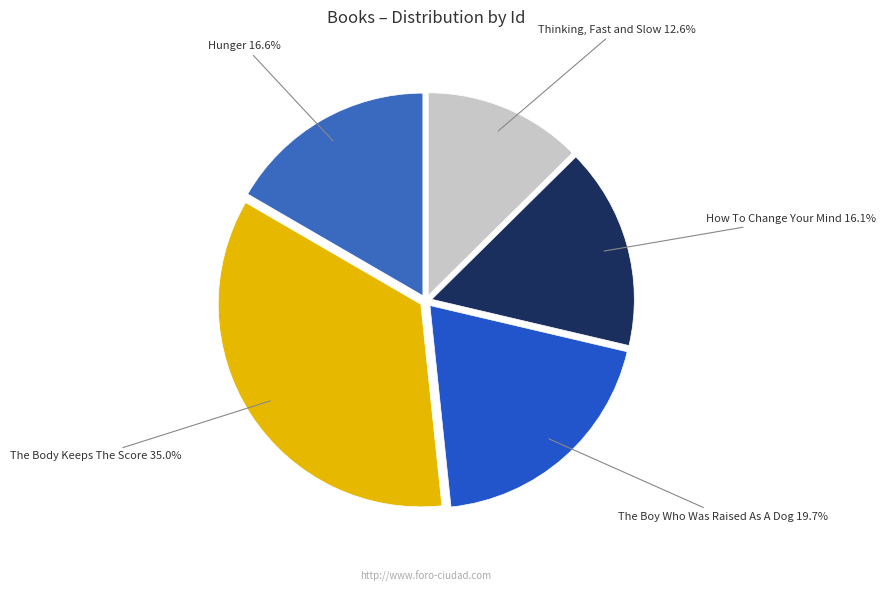

Is there any slice that represents more than half of the pie?

No